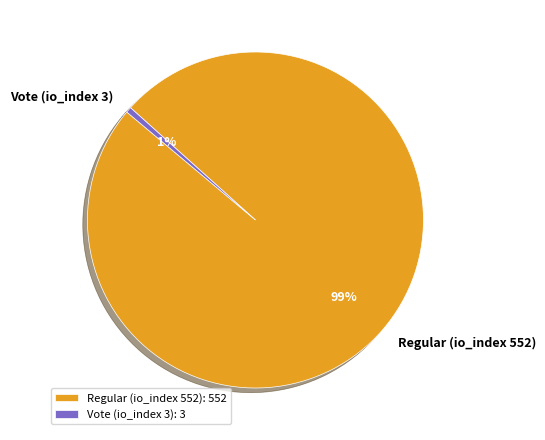

How many segments does this pie chart have?

2